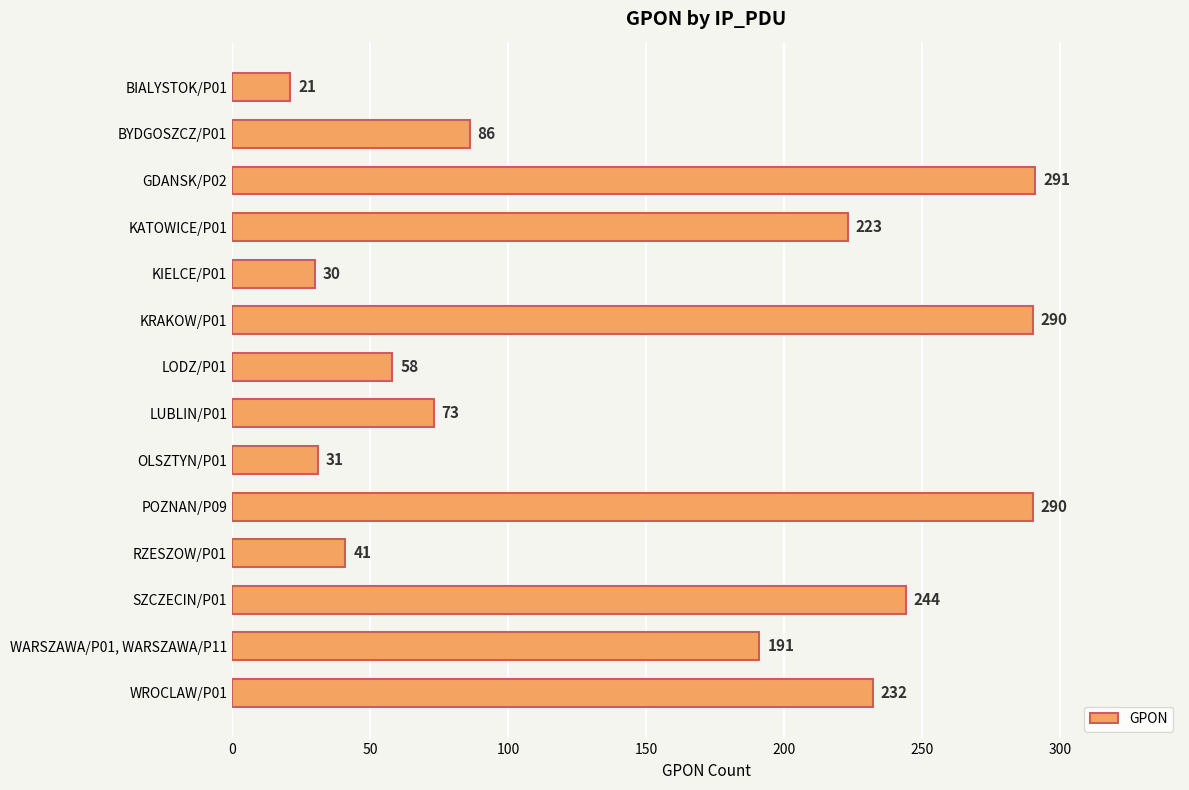

Read the value at POZNAN/P09, to the nearest 5.

290